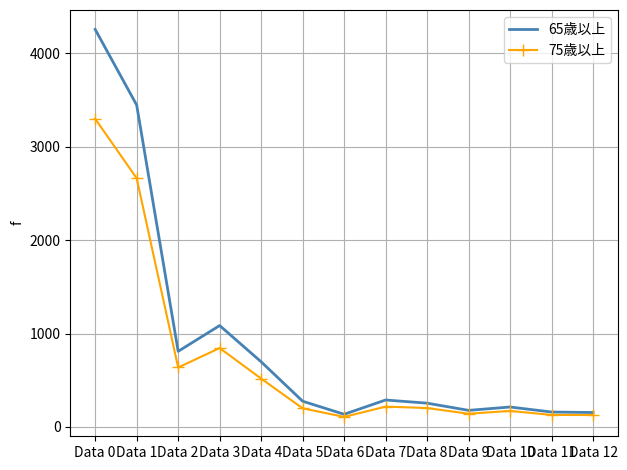

Where is the first local maximum for 65歳以上?

Data 3